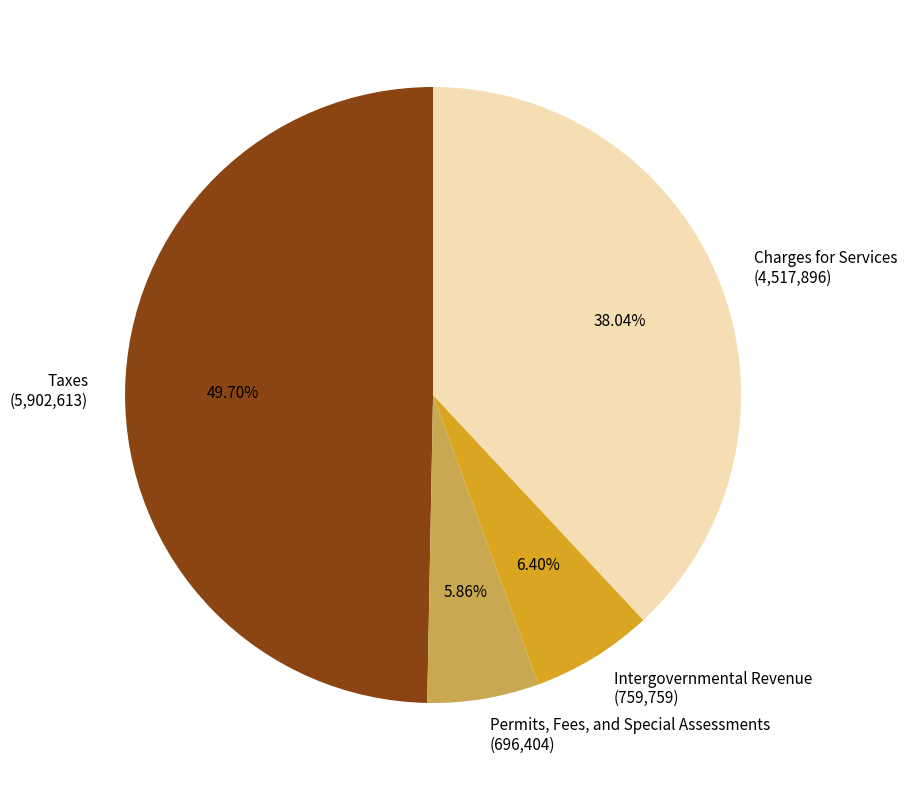

Which category has the smallest portion of the pie?

Permits, Fees, and Special Assessments